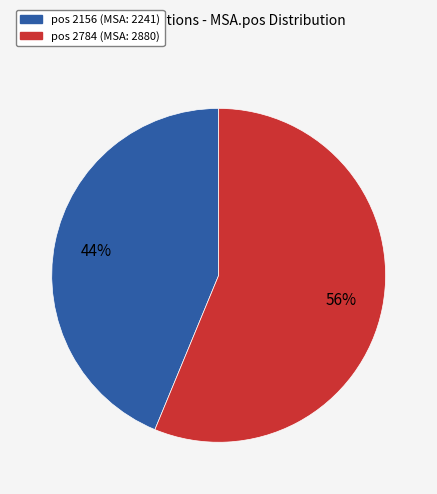

Count the number of slices in the pie.

2